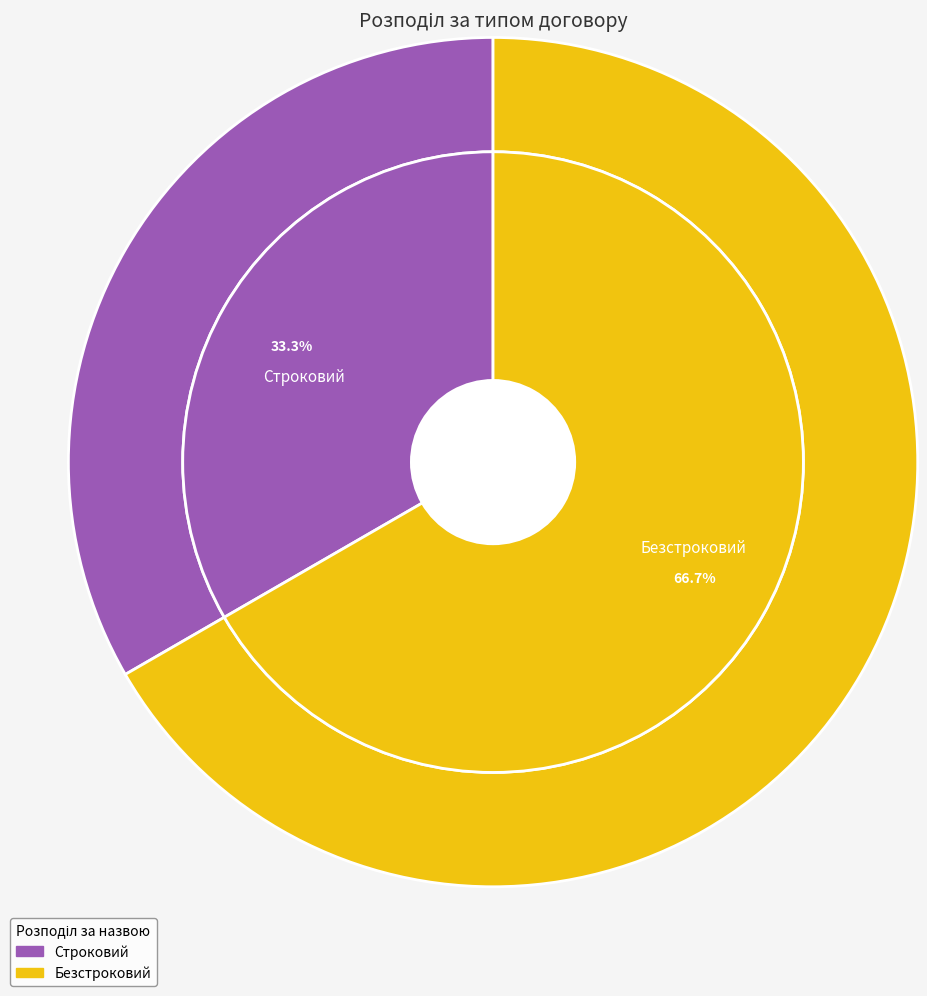

To the nearest percent, what percentage of the pie is Безстроковий?

67%